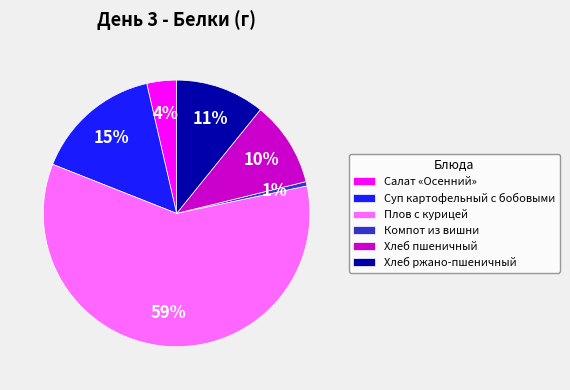

How many segments does this pie chart have?

6